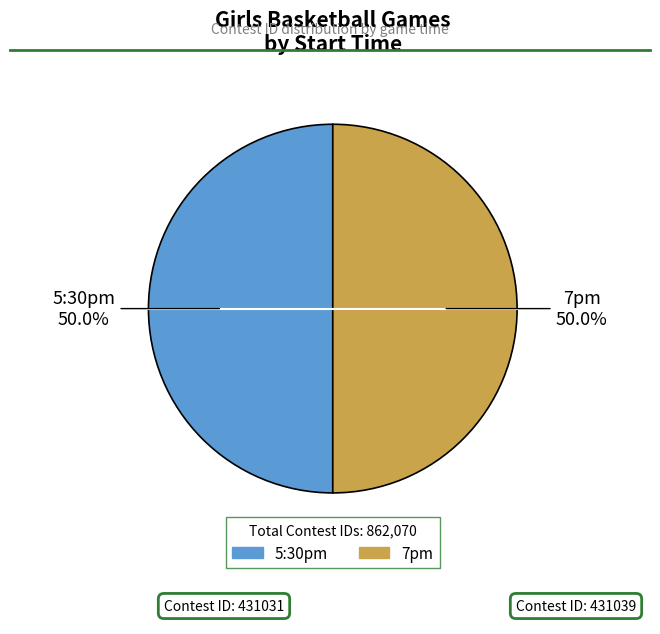

Approximately how many times larger is the value at 5:30pm compared to 7pm?

1.0